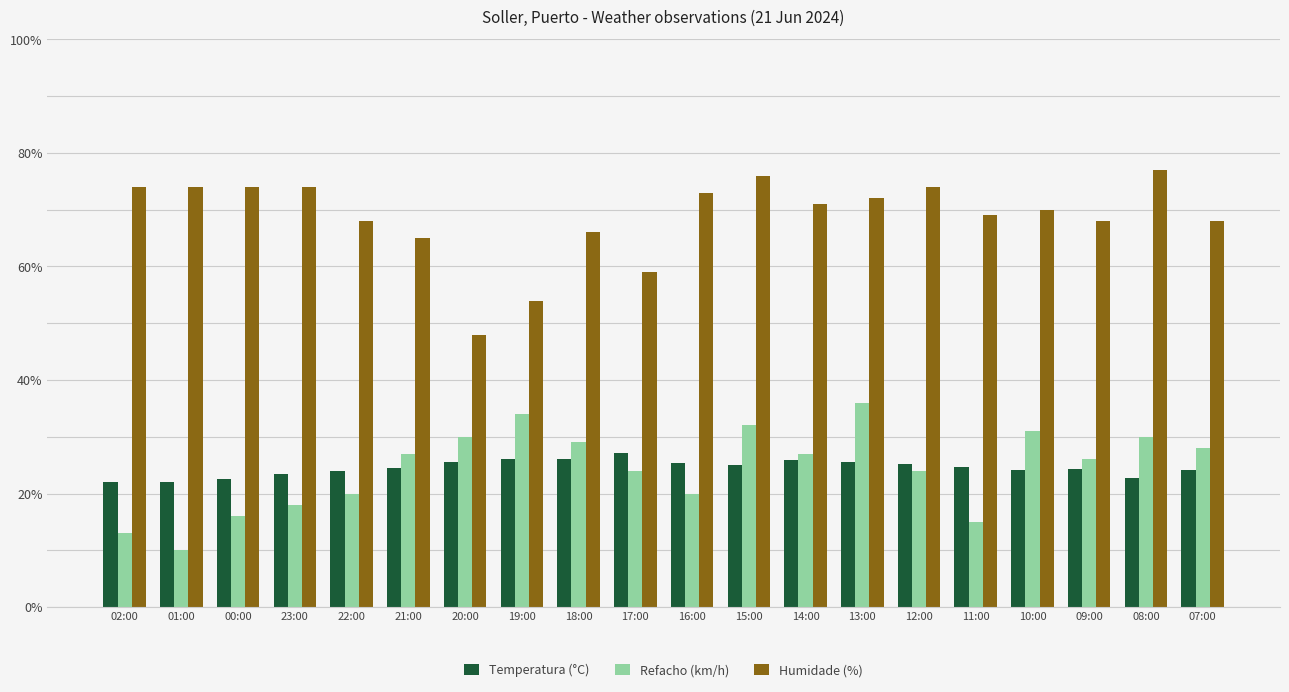

How many series are shown in this chart?

3